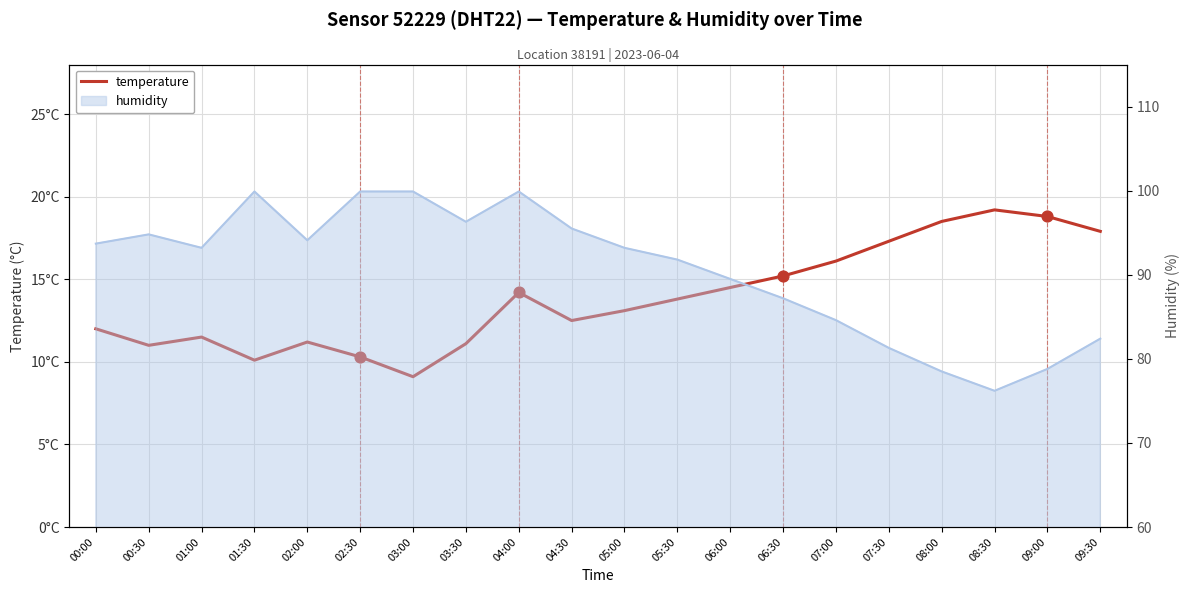

Between 07:30 and 01:30, which is larger?

07:30